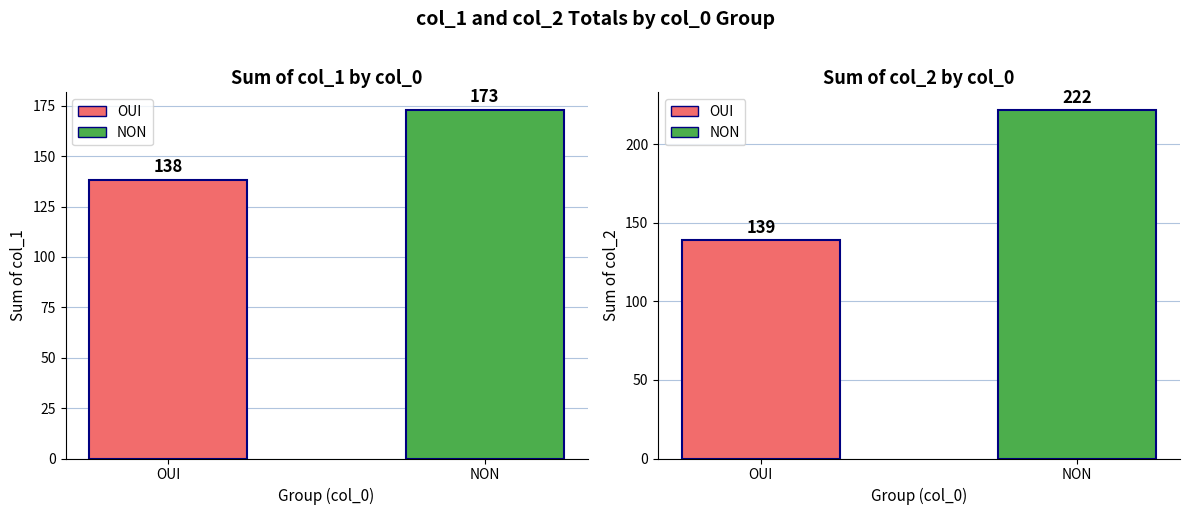

Which has a higher value, NON or OUI?

NON